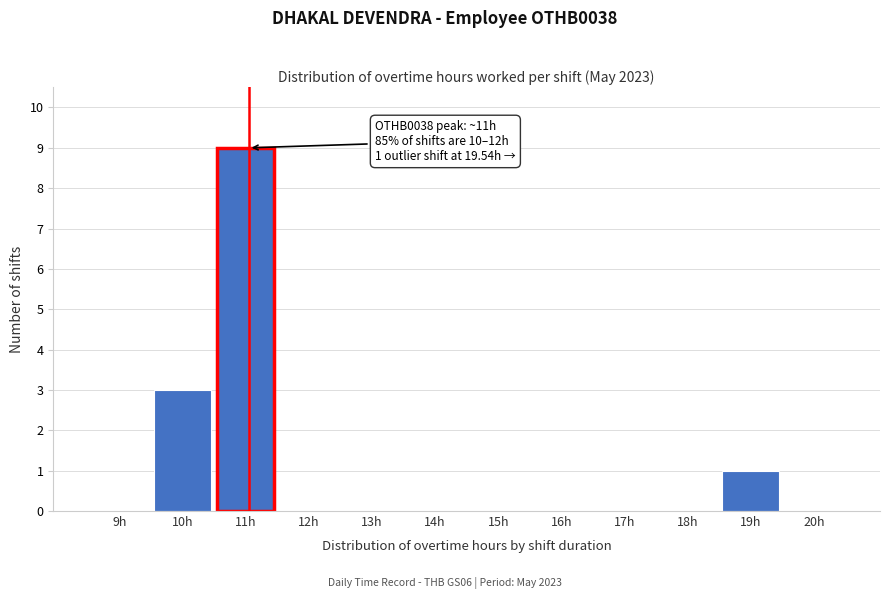

Reading left to right, what are all the values shown in this chart?

9h=0	10h=3	11h=9	12h=0	13h=0	14h=0	15h=0	16h=0	17h=0	18h=0	19h=1	20h=0